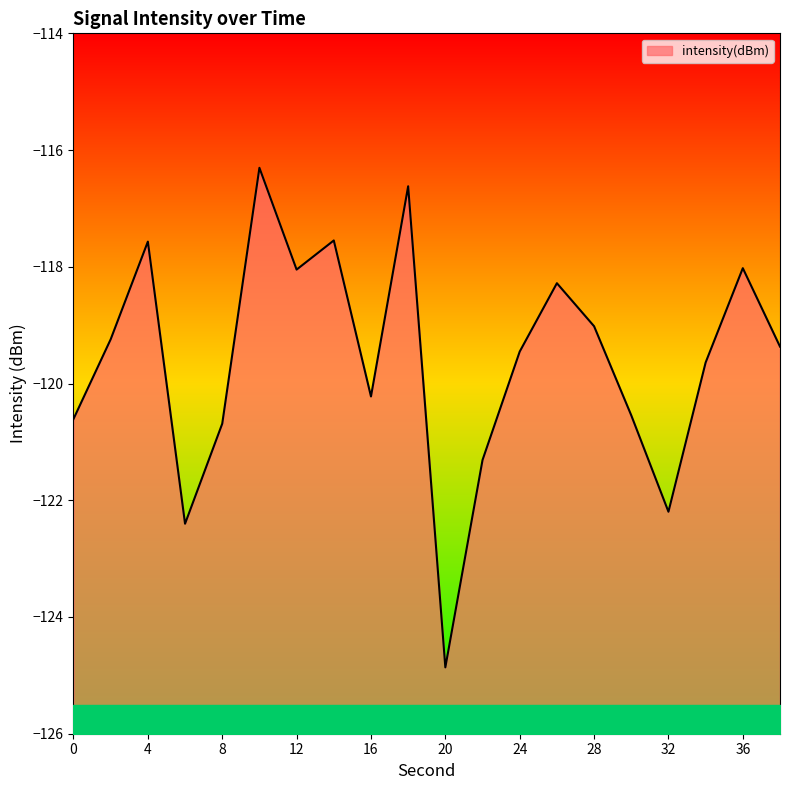

What is the approximate value at 12?

-118.0